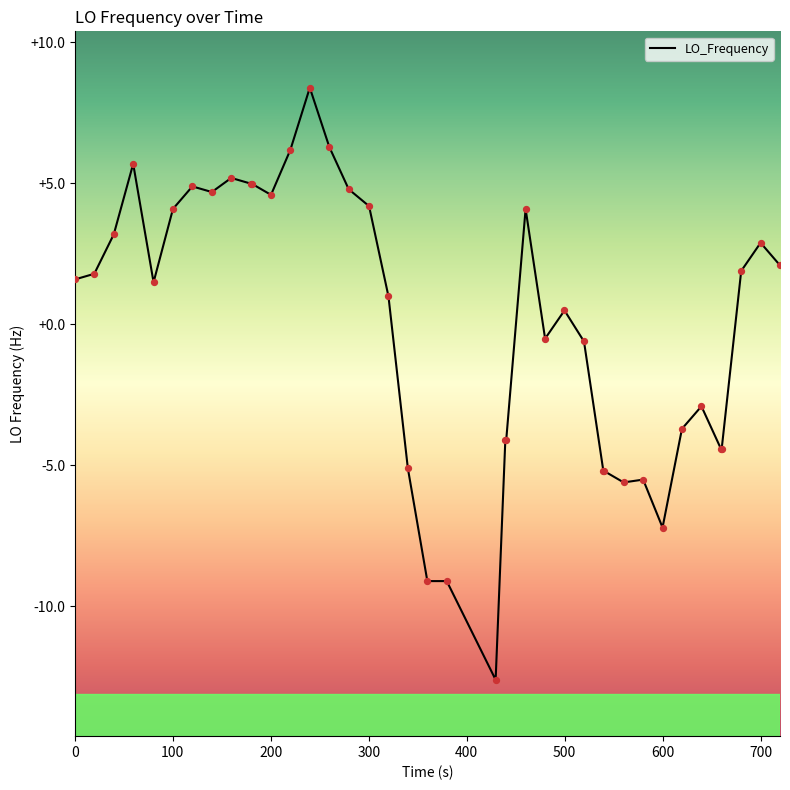

What is the minimum value shown in the chart?

-12.6